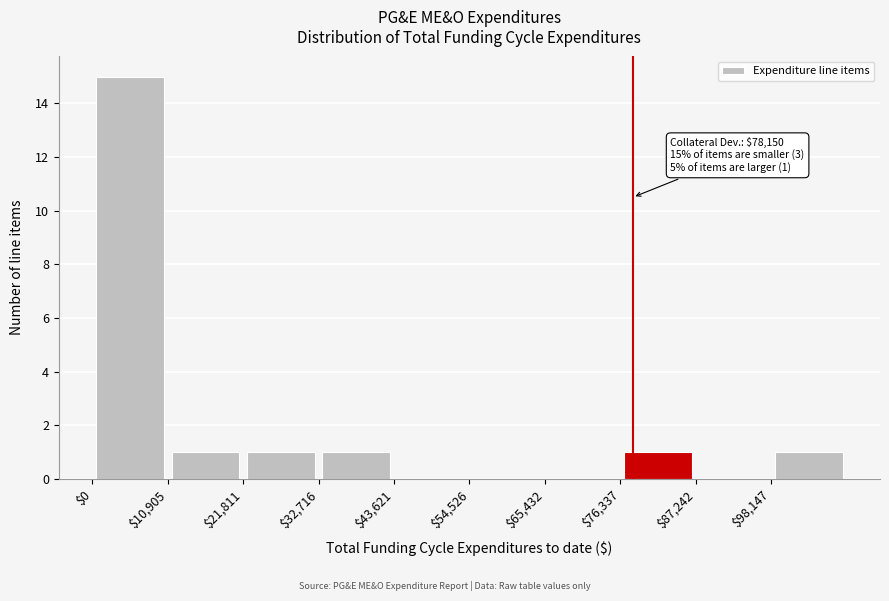

Which range on the x-axis has the tallest bar?

0 to 10000